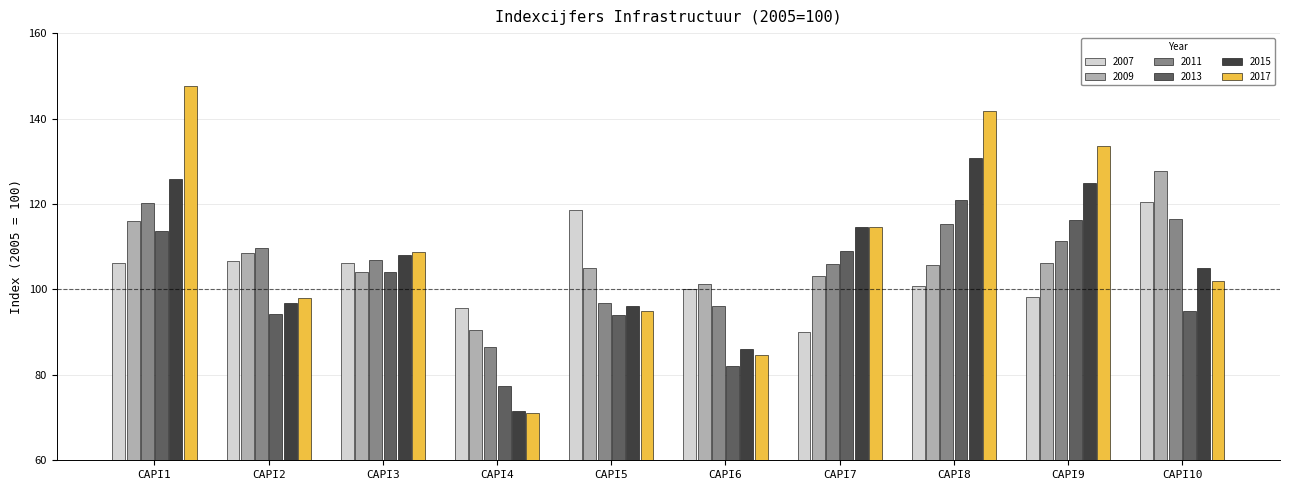

The 2009 series shows 105.0 at CAPI5. True or false?

True